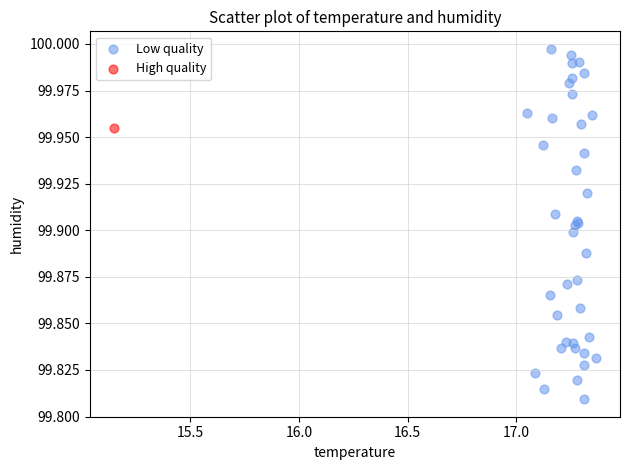

What are all the series names shown in the legend?

Low quality, High quality